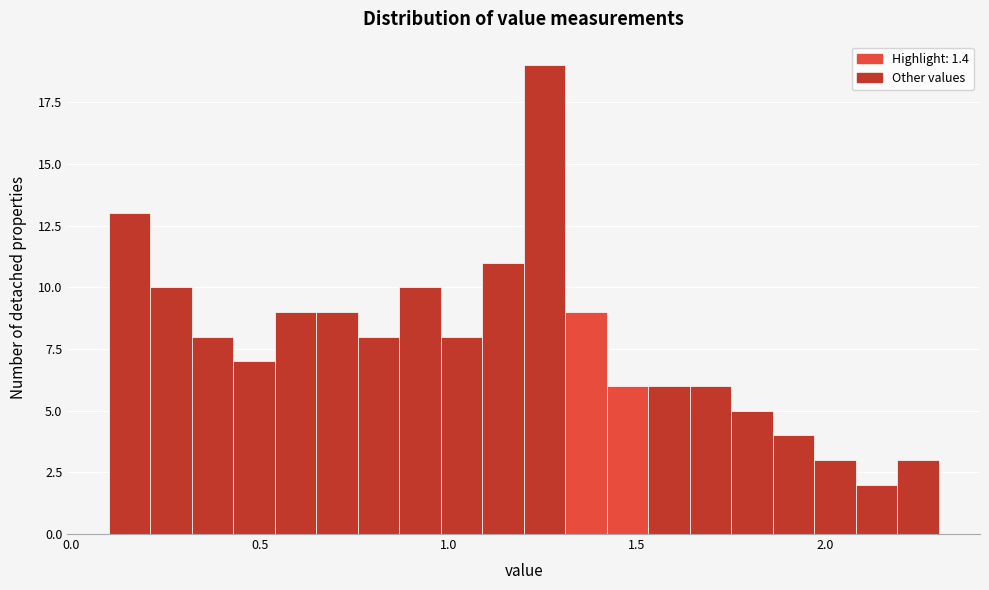

Read against the x-axis, roughly where is the centre of the tallest bar?

1.25